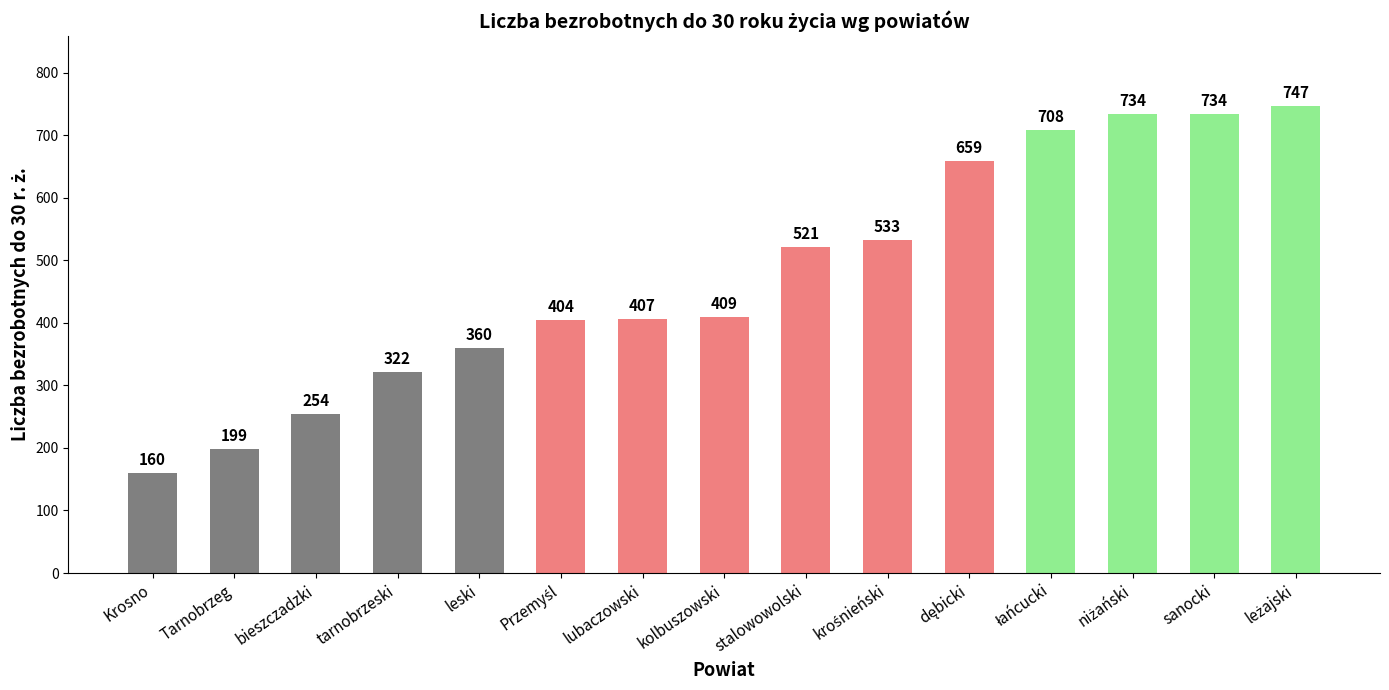

Reading left to right, what are all the values shown in this chart?

160	199	254	322	360	404	407	409	521	533	659	708	734	734	747